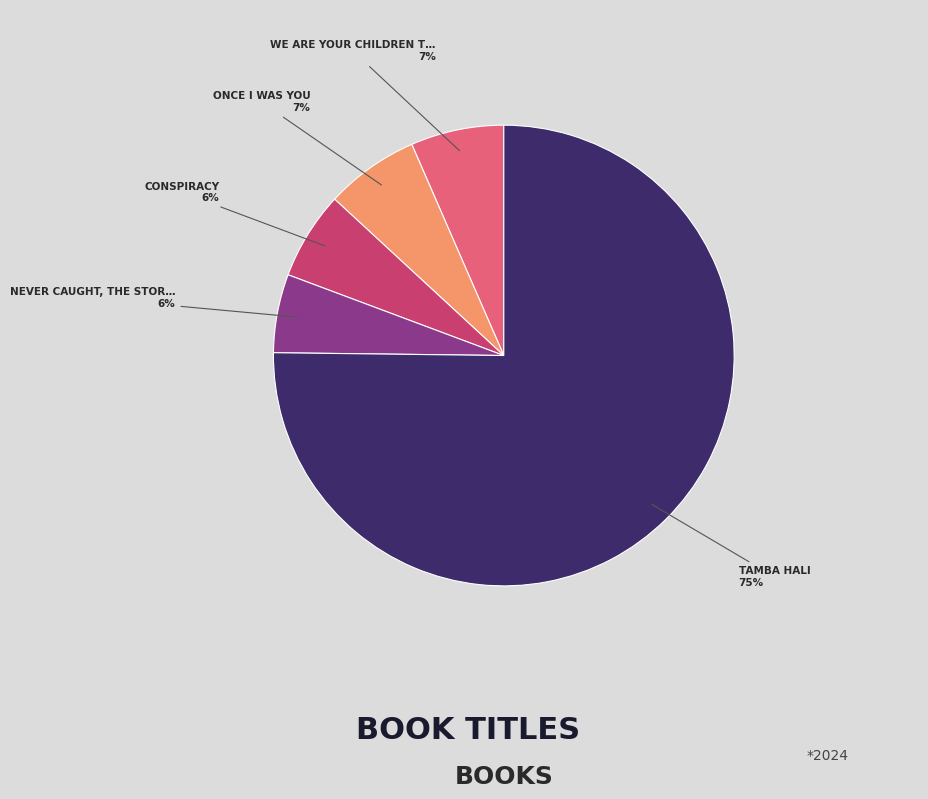

To the nearest percent, what is the average slice percentage?

20%